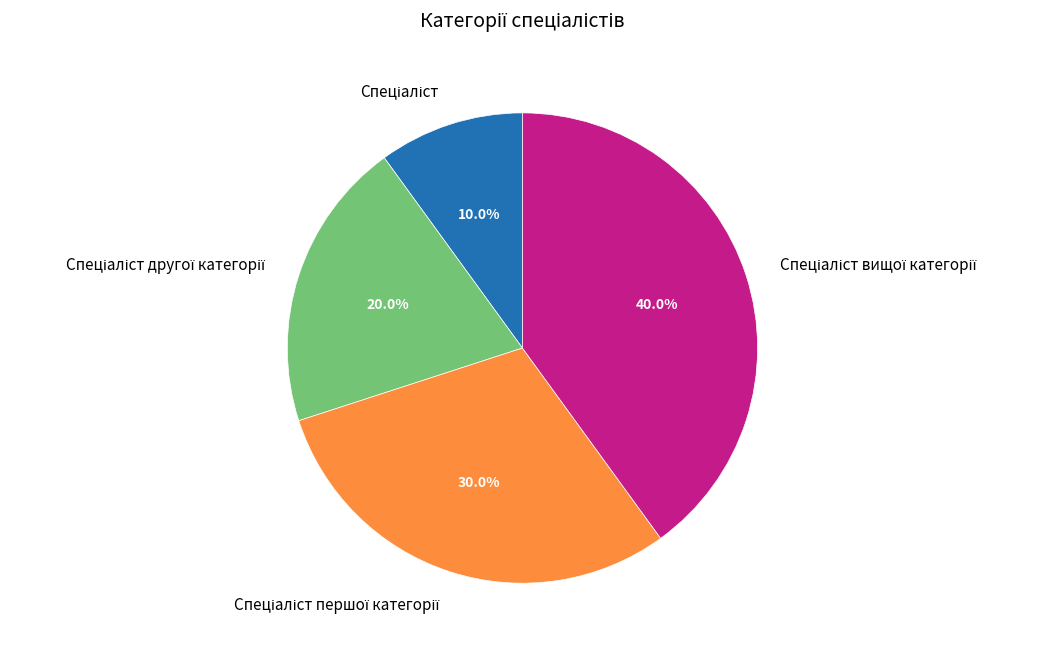

Is there any slice that represents more than half of the pie?

No